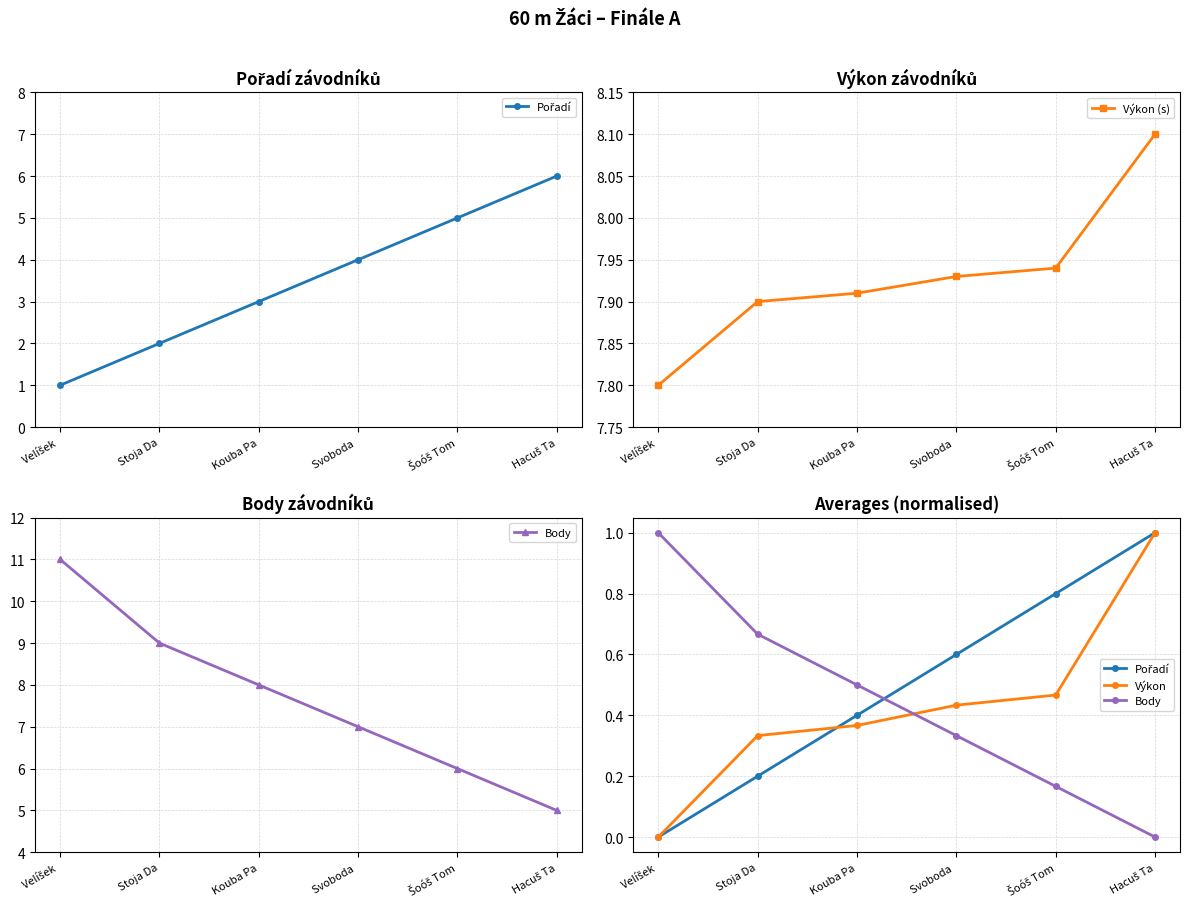

At Stoja Da, list the series in order from largest to smallest.

Výkon (s), Body, Výkon, Pořadí